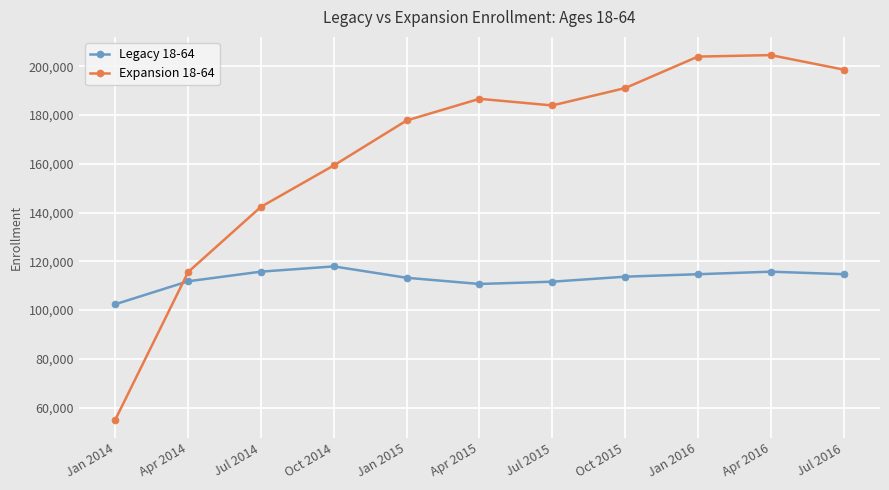

In Legacy 18-64, how many points are lower than both neighbors (excluding endpoints)?

1